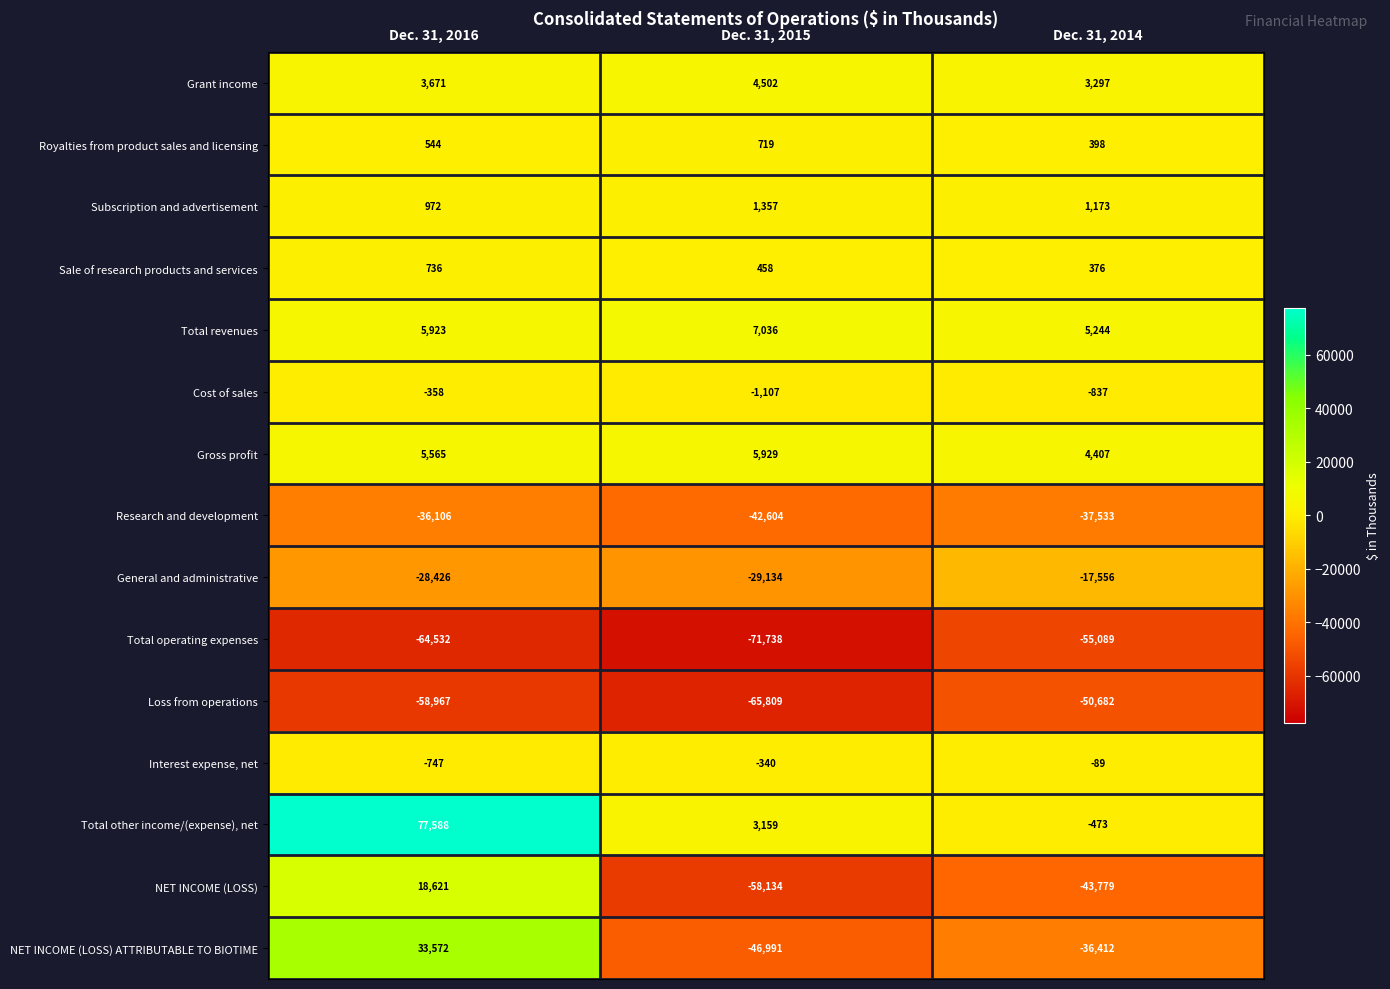

The value of NET INCOME (LOSS) at Dec. 31, 2015 is -58134. True or false?

True